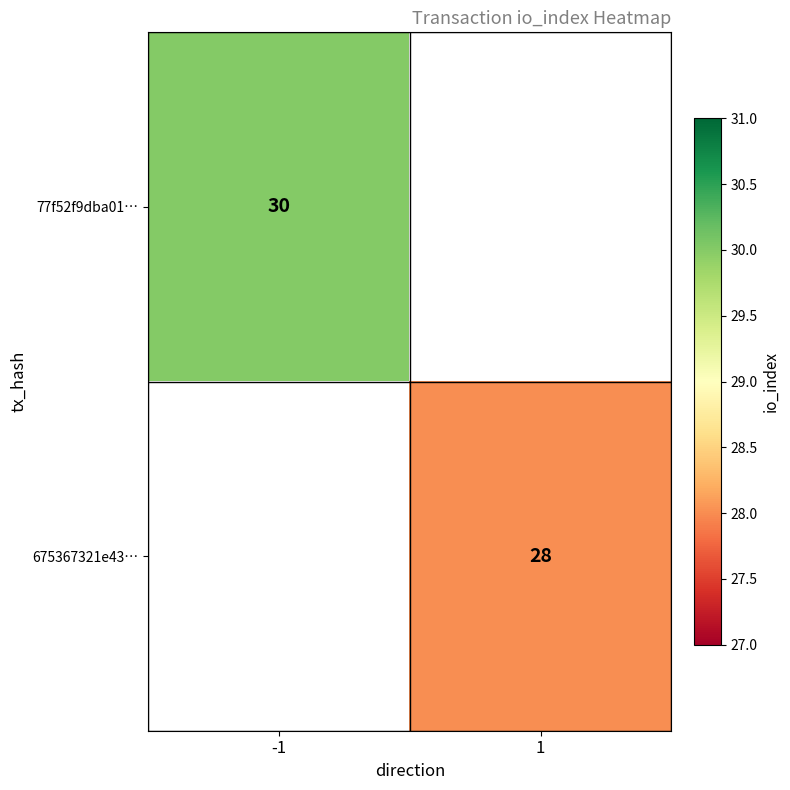

The 77f52f9dba01… series shows 51 at -1. True or false?

False